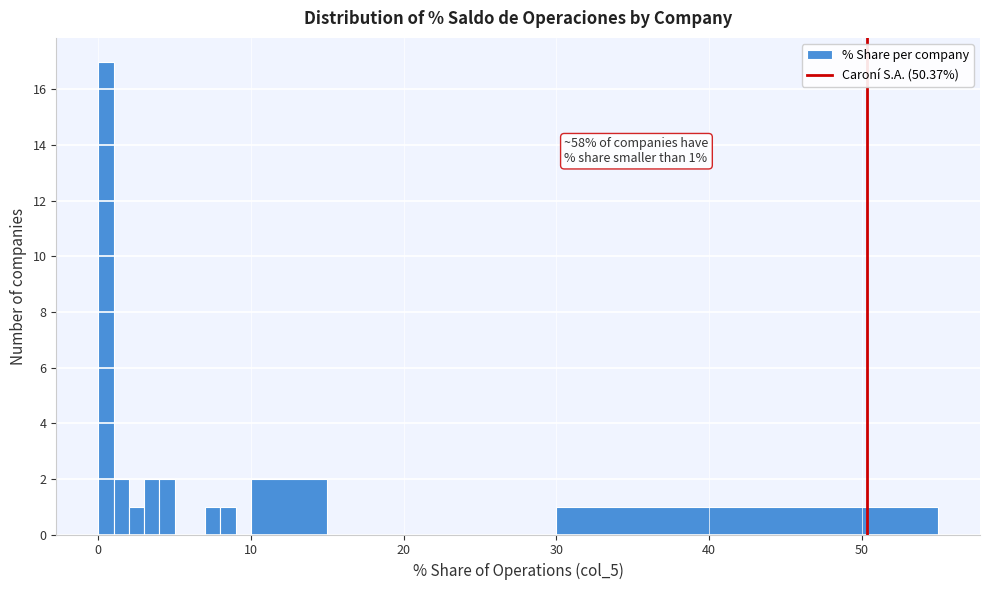

Around what value on the x-axis is the tallest bar? Give the approximate position of its centre, as read against the axis.

1